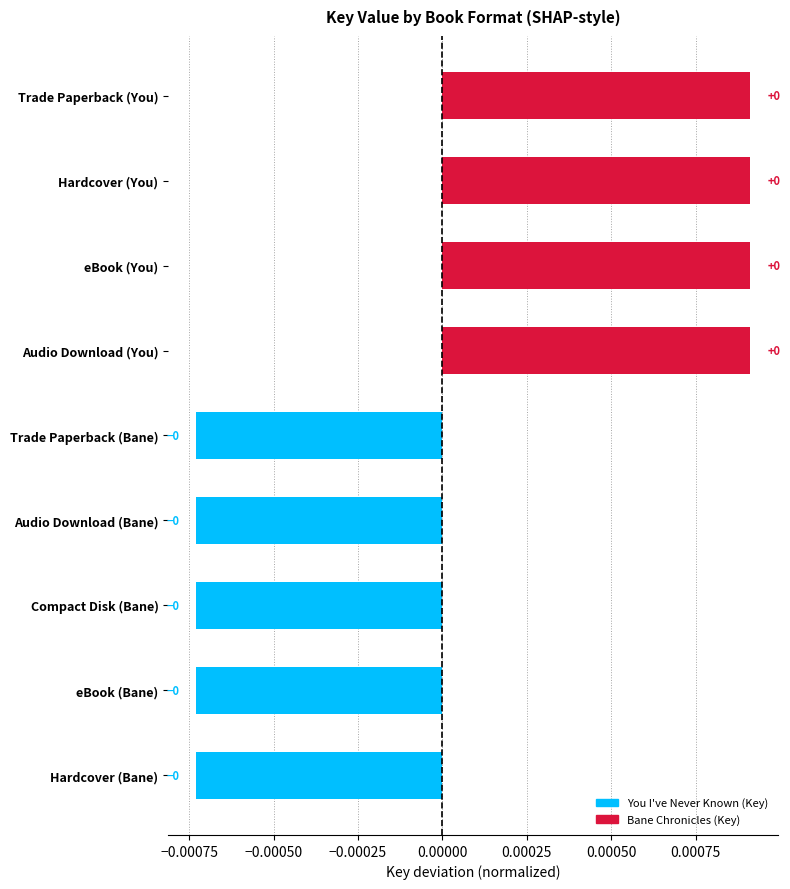

How many series are shown in this chart?

1